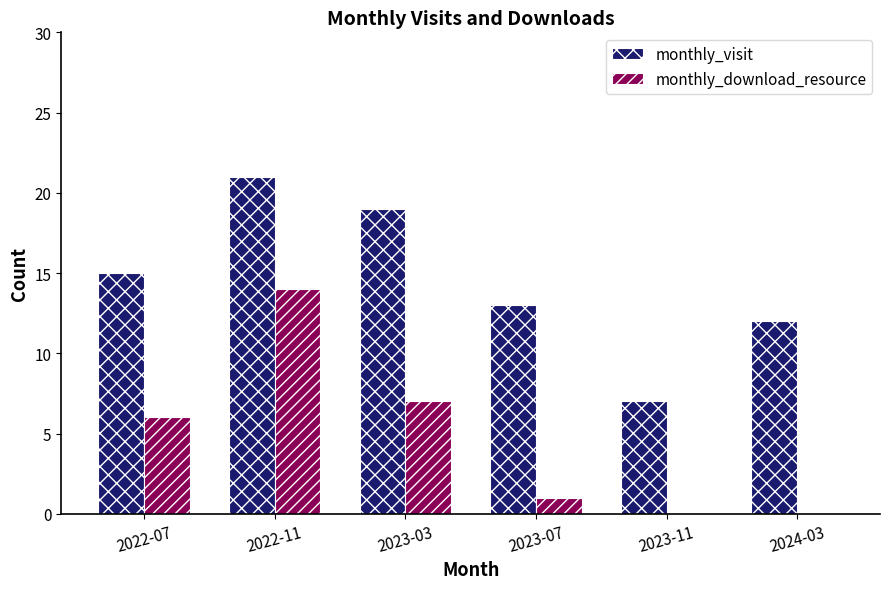

What is the sum of all monthly_download_resource values?

28